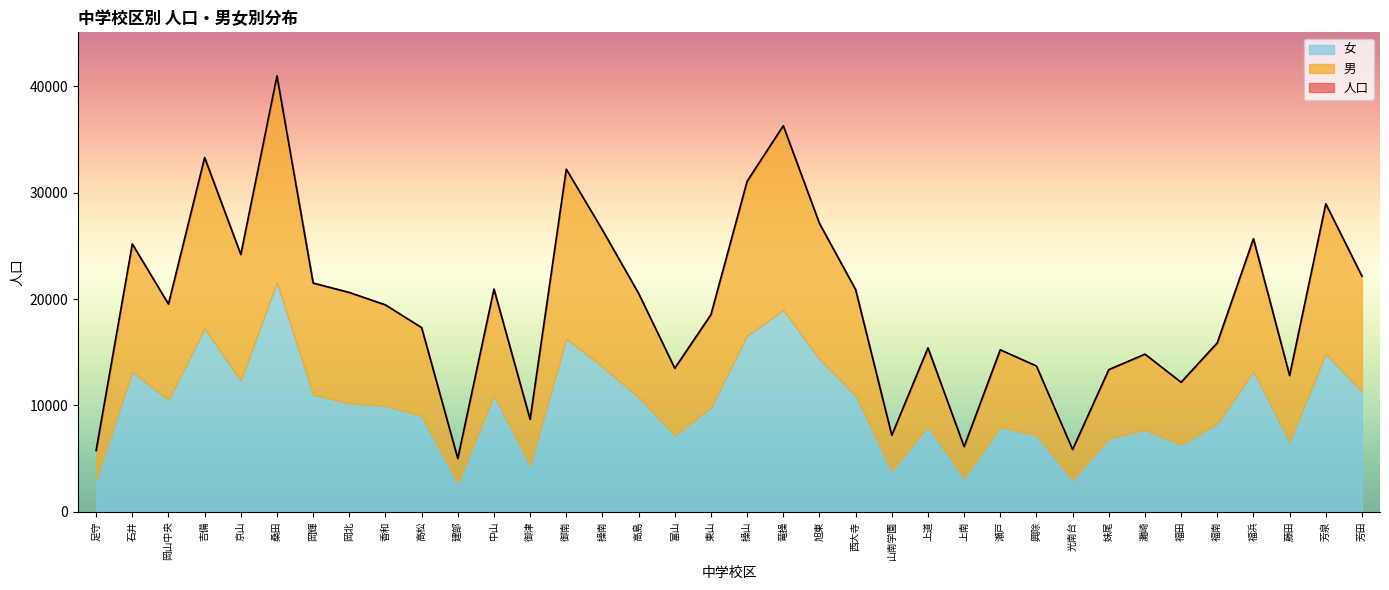

Which series has the widest spread of values?

人口